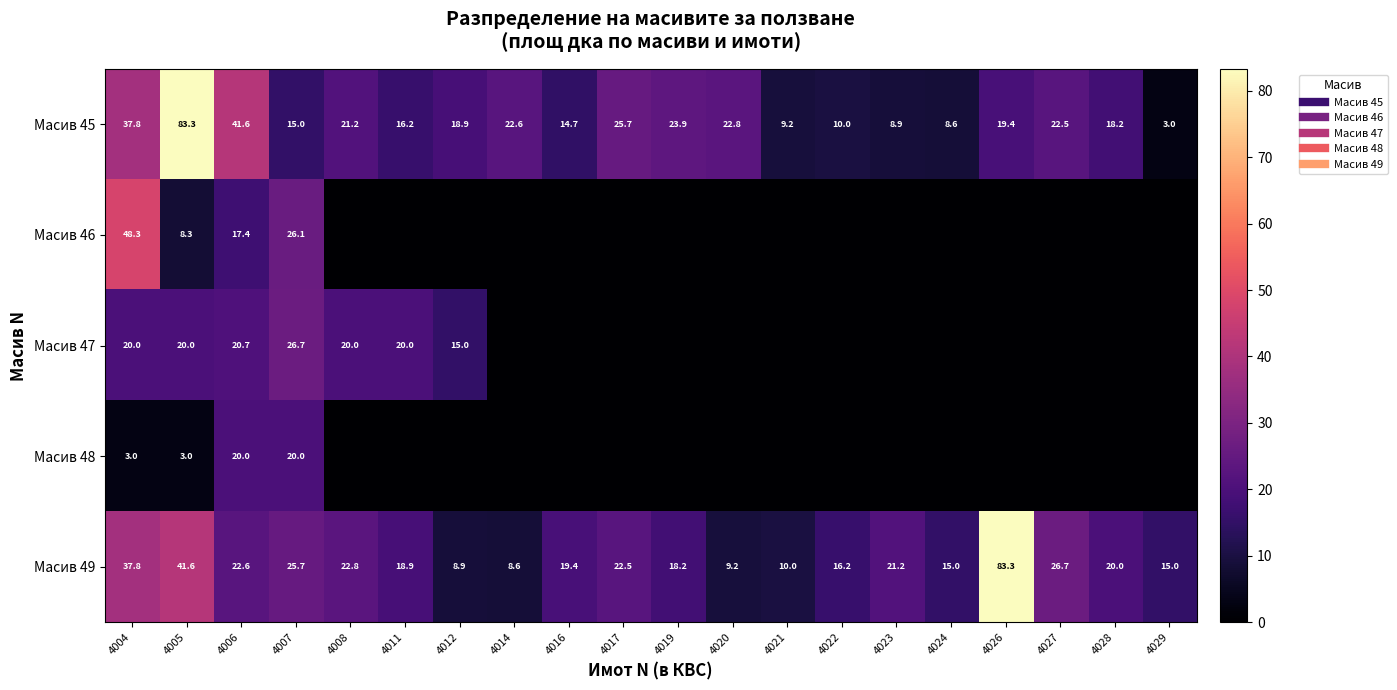

What is the maximum value for Масив 46?

48.3